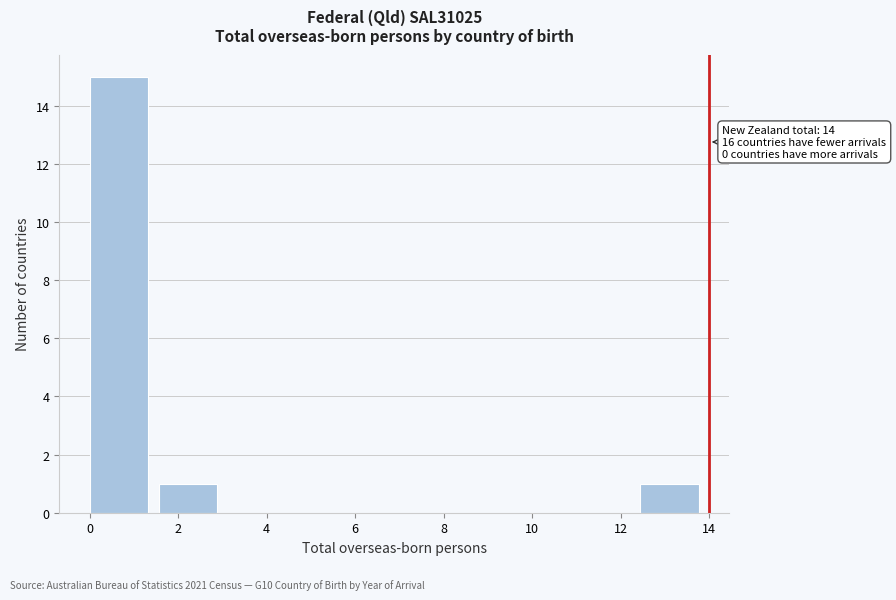

Which range on the x-axis has the tallest bar?

0.0 to 1.6